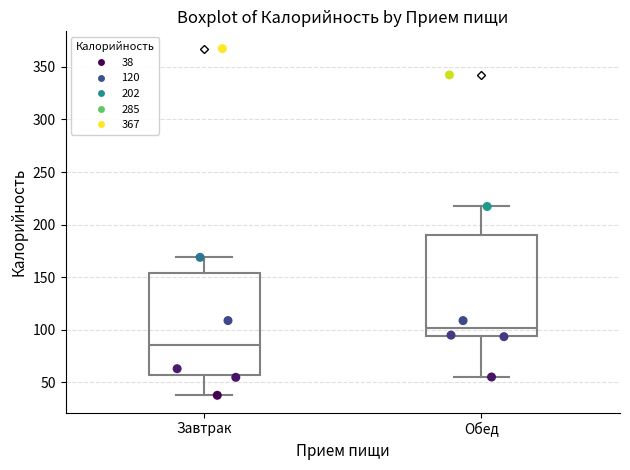

Reading left to right, transcribe this box plot: for each box, give where its median line is, the range the box spans, and where its two whiskers end, as read against the y-axis. The values are not printed on the chart, so give them approximately, as read against the axis.

Завтрак: median 85, box 55 to 155, whiskers 40 to 170
Обед: median 100, box 95 to 190, whiskers 55 to 215